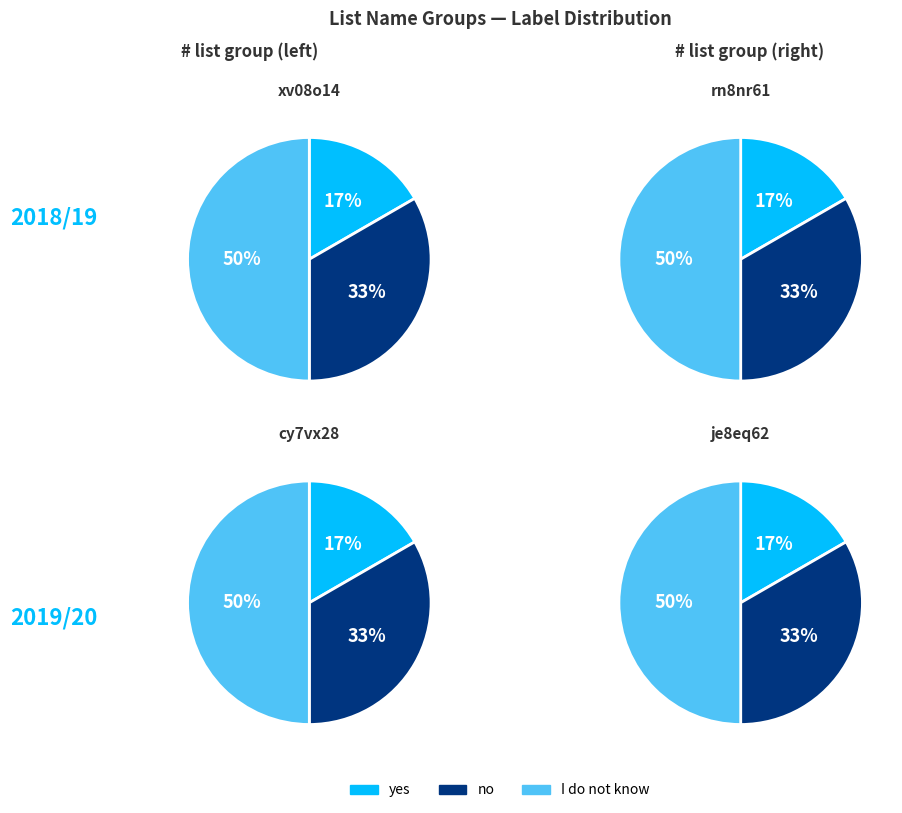

Do I do not know and yes together represent more than half of the pie?

Yes